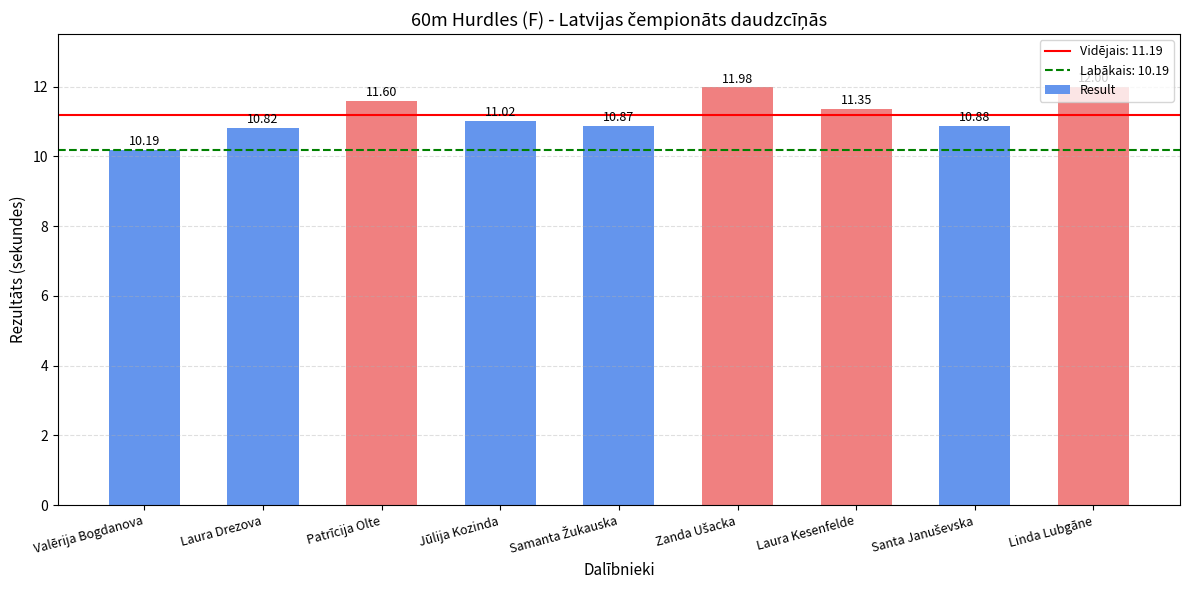

Where is the data nearest to the value 11?

Jūlija Kozinda